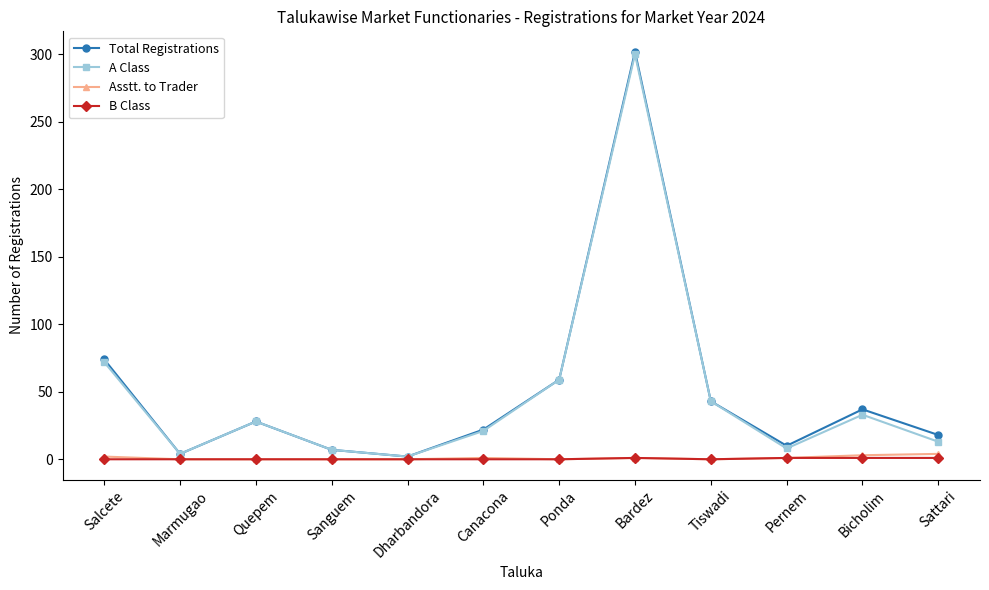

What value does the Total Registrations series have at Tiswadi?

43